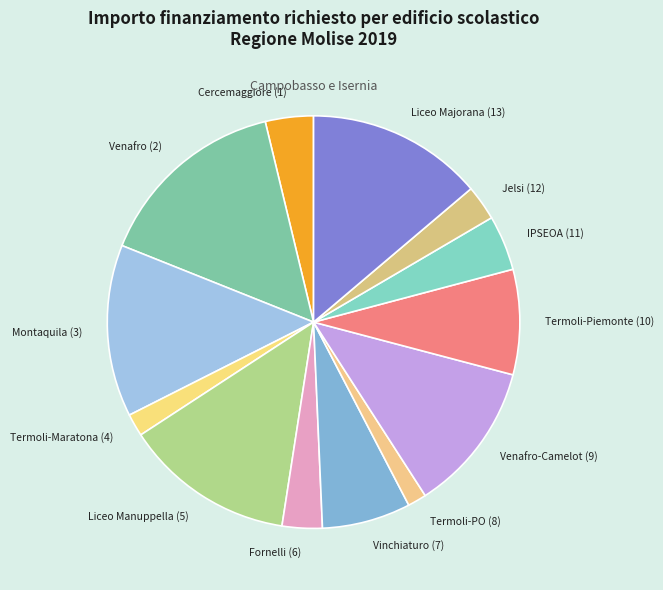

Does Liceo Majorana (13) account for over 50% of the chart?

No